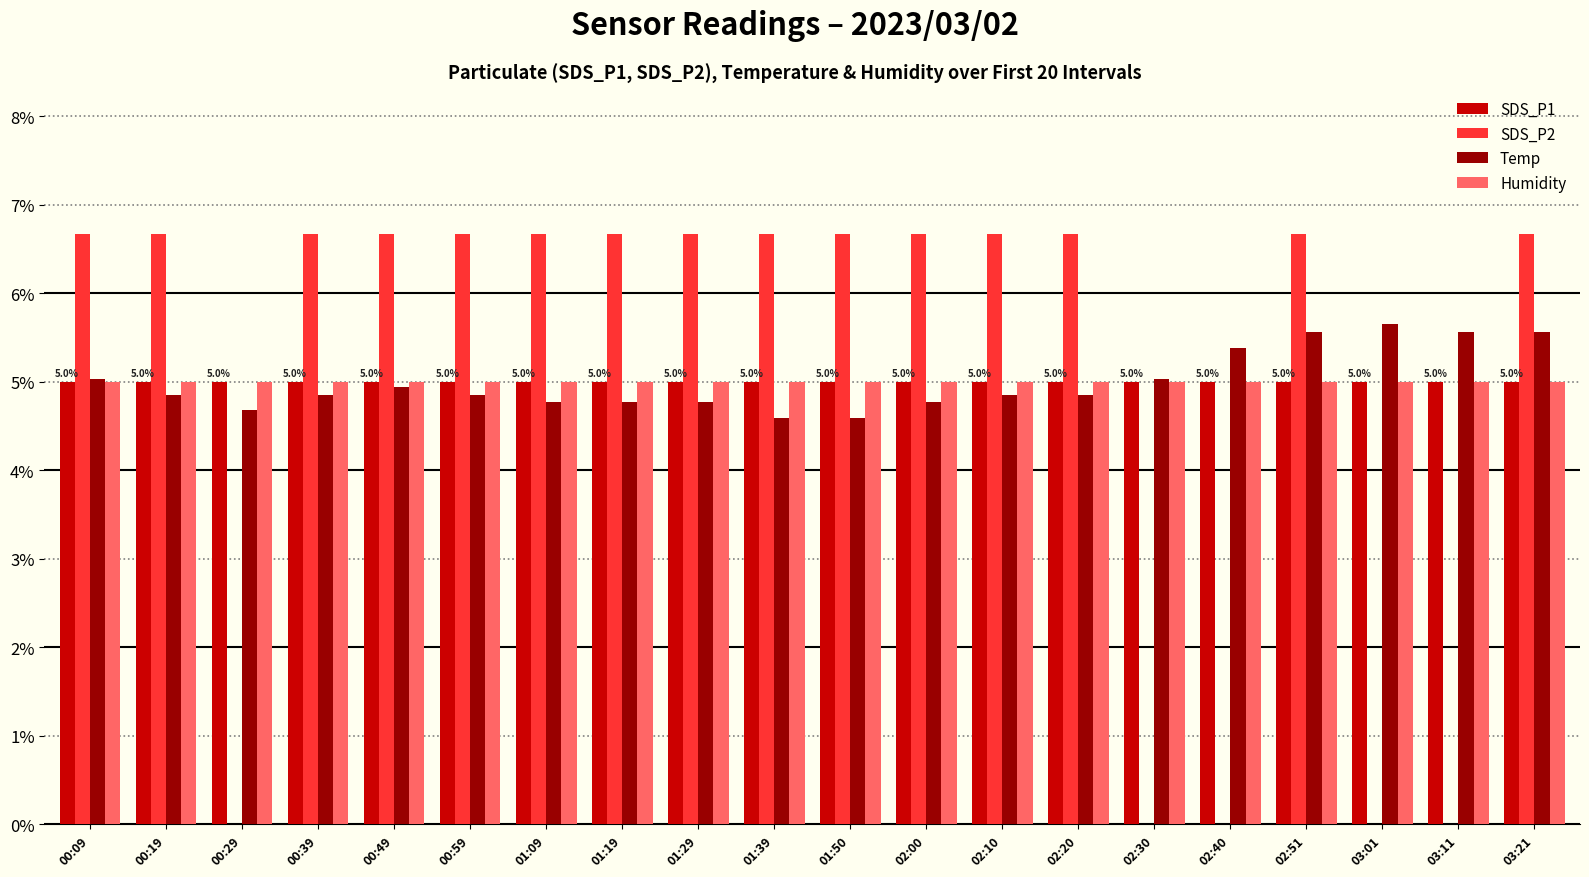

Reading left to right, extract all data points from this chart.

SDS_P1: 00:09=5.0	00:19=5.0	00:29=5.0	00:39=5.0	00:49=5.0	00:59=5.0	01:09=5.0	01:19=5.0	01:29=5.0	01:39=5.0	01:50=5.0	02:00=5.0	02:10=5.0	02:20=5.0	02:30=5.0	02:40=5.0	02:51=5.0	03:01=5.0	03:11=5.0	03:21=5.0
SDS_P2: 00:09=6.7	00:19=6.7	00:29=0.0	00:39=6.7	00:49=6.7	00:59=6.7	01:09=6.7	01:19=6.7	01:29=6.7	01:39=6.7	01:50=6.7	02:00=6.7	02:10=6.7	02:20=6.7	02:30=0.0	02:40=0.0	02:51=6.7	03:01=0.0	03:11=0.0	03:21=6.7
Temp: 00:09=5.0	00:19=4.9	00:29=4.7	00:39=4.9	00:49=4.9	00:59=4.9	01:09=4.8	01:19=4.8	01:29=4.8	01:39=4.6	01:50=4.6	02:00=4.8	02:10=4.9	02:20=4.9	02:30=5.0	02:40=5.4	02:51=5.6	03:01=5.7	03:11=5.6	03:21=5.6
Humidity: 00:09=5.0	00:19=5.0	00:29=5.0	00:39=5.0	00:49=5.0	00:59=5.0	01:09=5.0	01:19=5.0	01:29=5.0	01:39=5.0	01:50=5.0	02:00=5.0	02:10=5.0	02:20=5.0	02:30=5.0	02:40=5.0	02:51=5.0	03:01=5.0	03:11=5.0	03:21=5.0